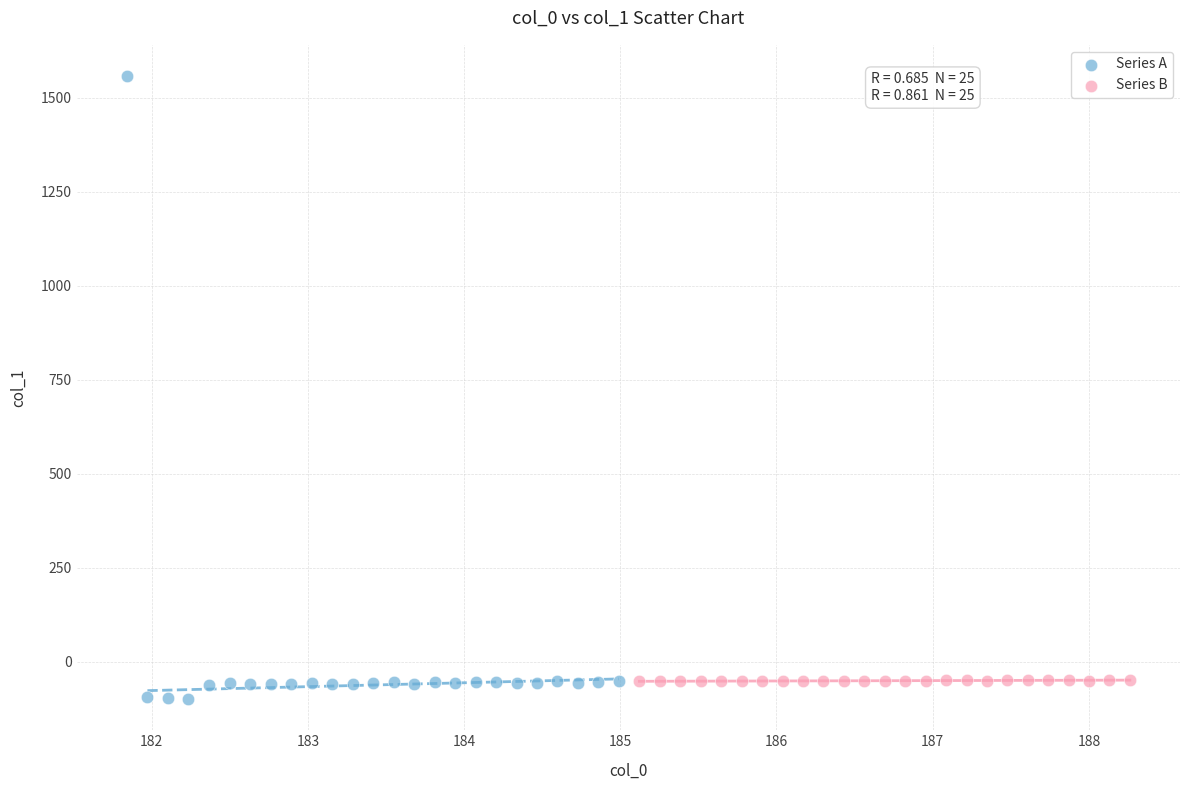

Which series has the largest Y range (max minus min)?

Series A